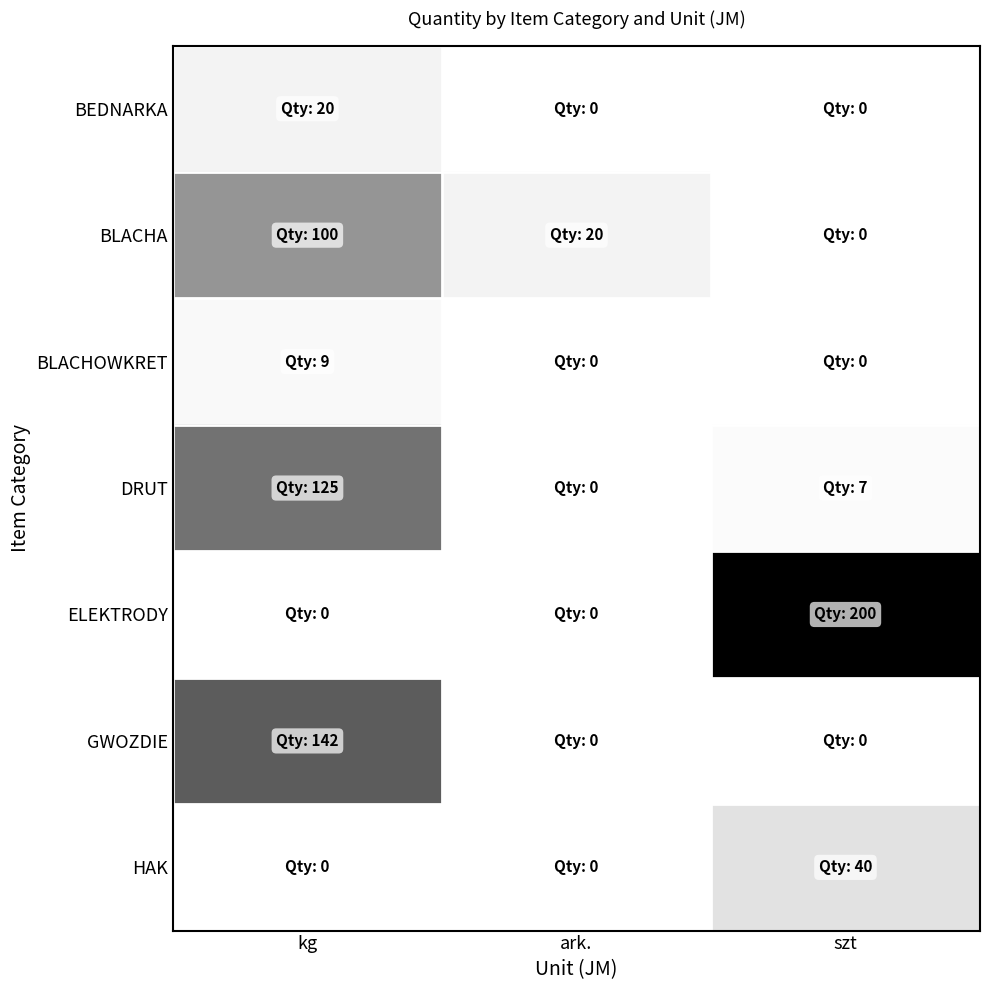

What is the total value across all series at kg?

396